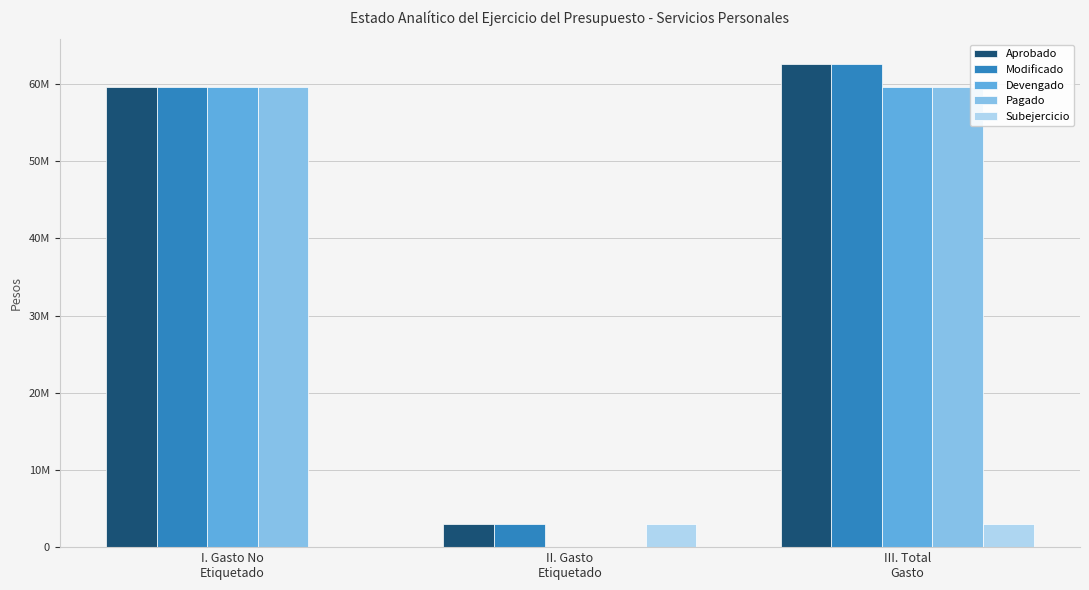

At how many categories does at least one series exceed 57448909?

2